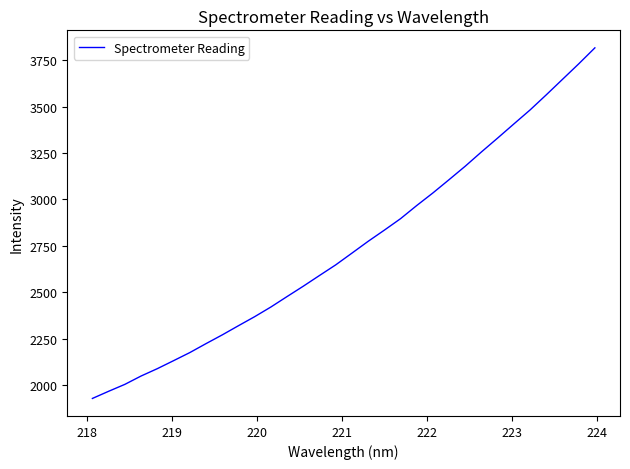

What is the maximum value shown in the chart?

3816.1